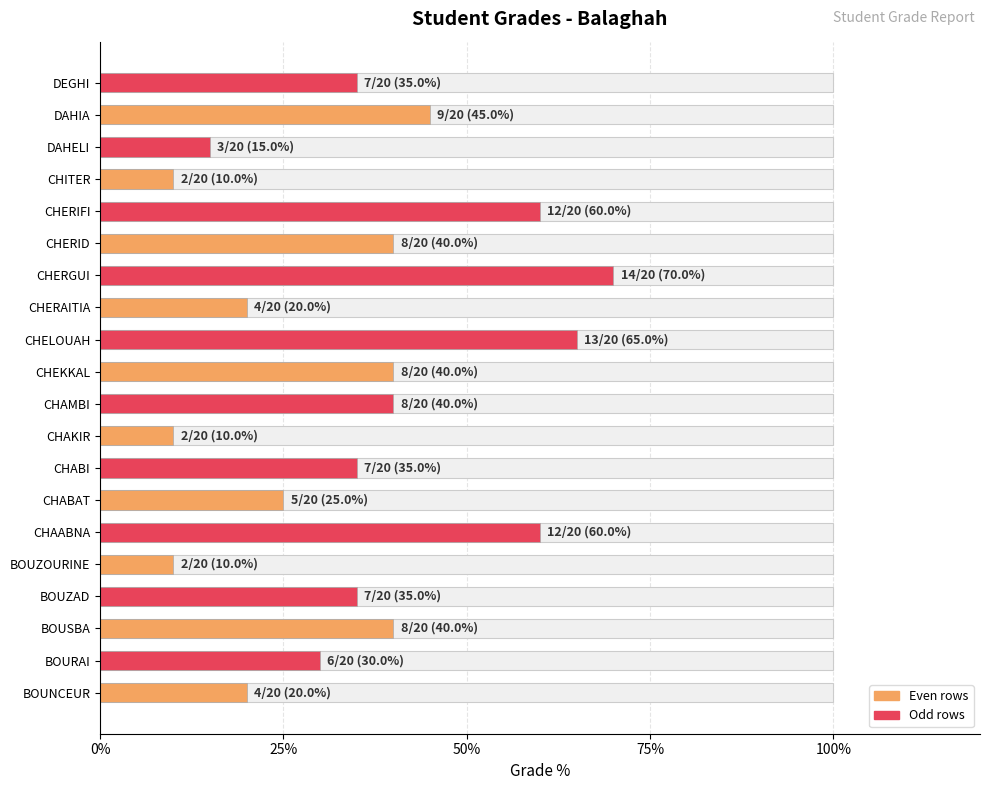

Reading right to left, what are all the values shown in this chart?

35	45	15	10	60	40	70	20	65	40	40	10	35	25	60	10	35	40	30	20